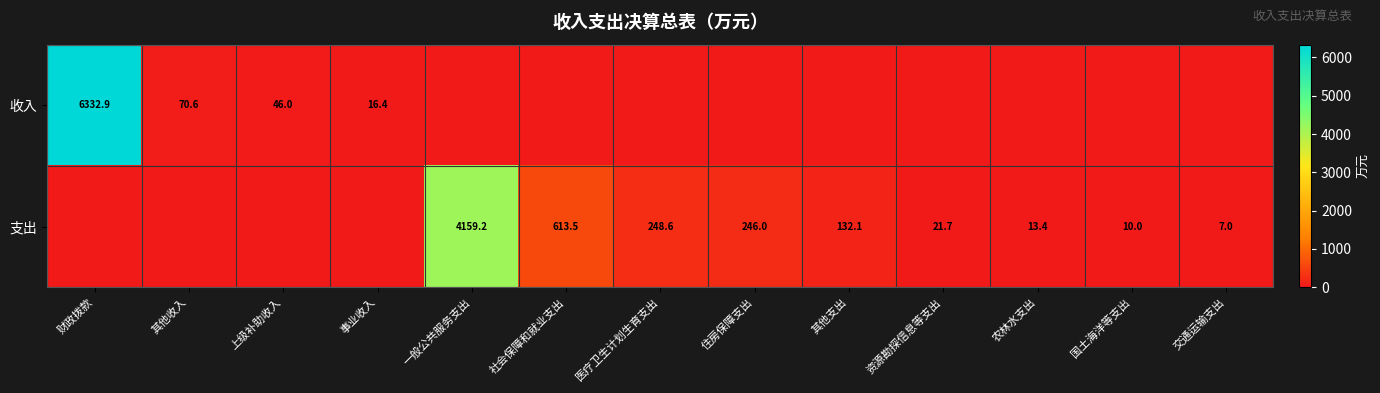

Is the value of 收入 at 其他收入 greater than the value of 支出 at 住房保障支出?

No